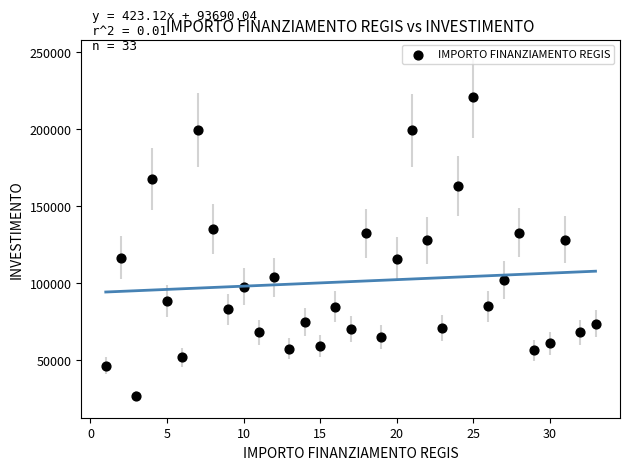

What is the range of Y values (max minus min)?

193933.1